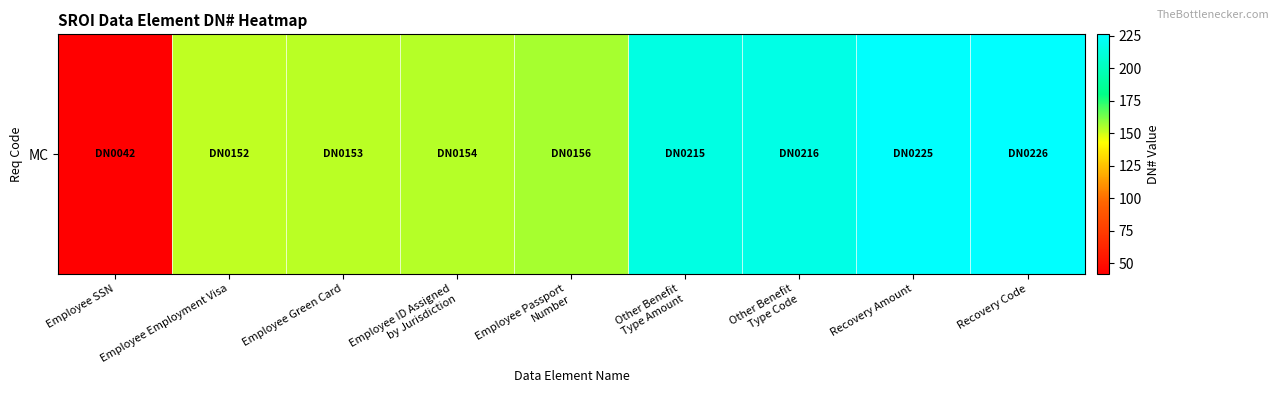

Rank the categories by value from highest to lowest.

Recovery Code, Recovery Amount, Other Benefit
Type Code, Other Benefit
Type Amount, Employee Passport
Number, Employee ID Assigned
by Jurisdiction, Employee Green Card, Employee Employment Visa, Employee SSN